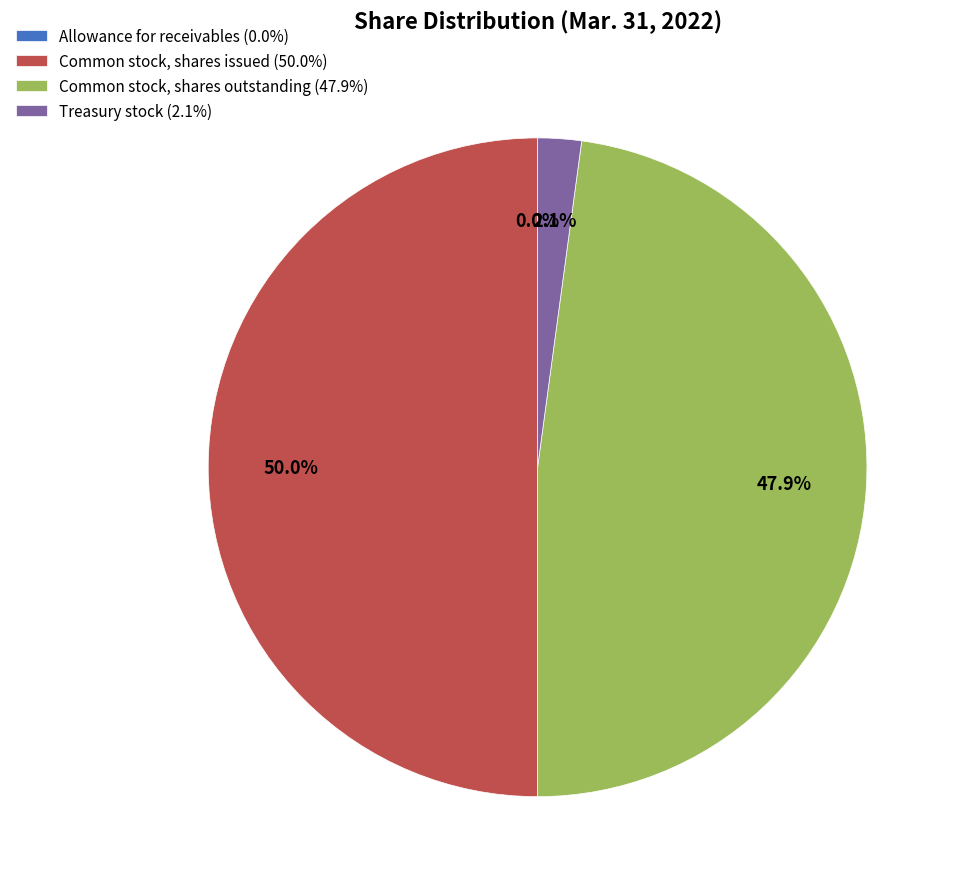

True or false: Common stock, shares outstanding accounts for 57% of the total.

False